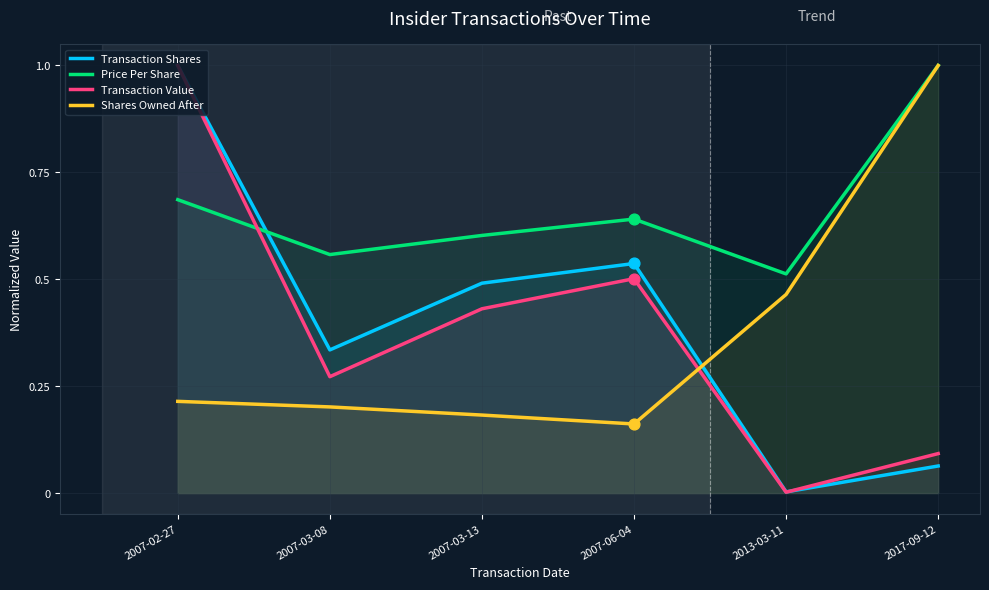

Which series has the widest spread of Y values?

Transaction Value